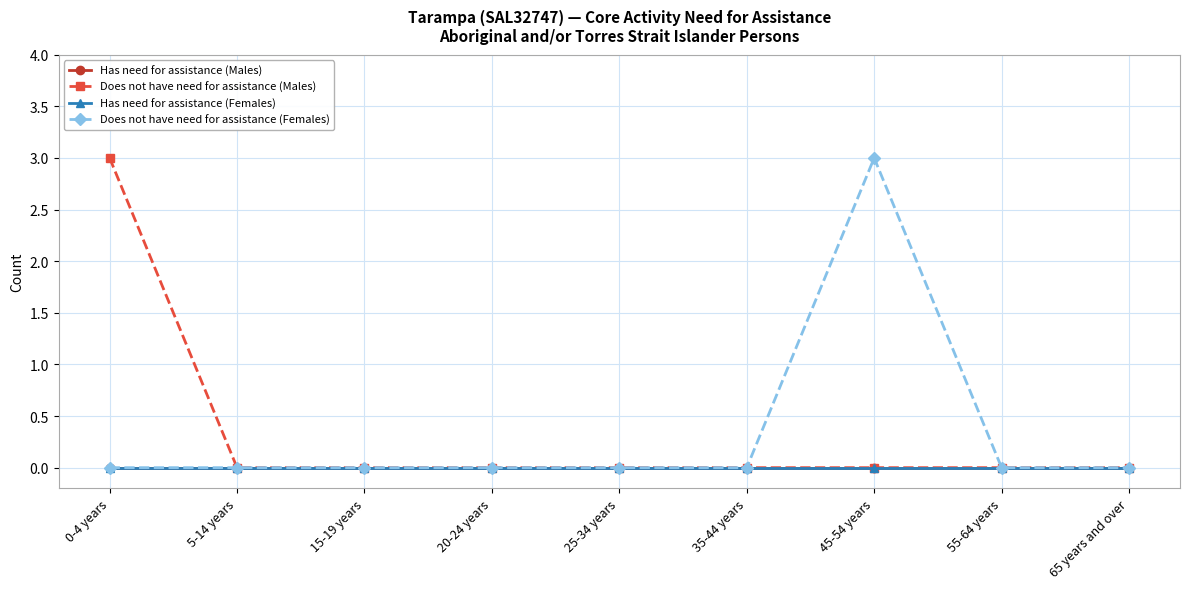

True or false: Does not have need for assistance (Females) has more than 1 points higher than both neighbors.

False